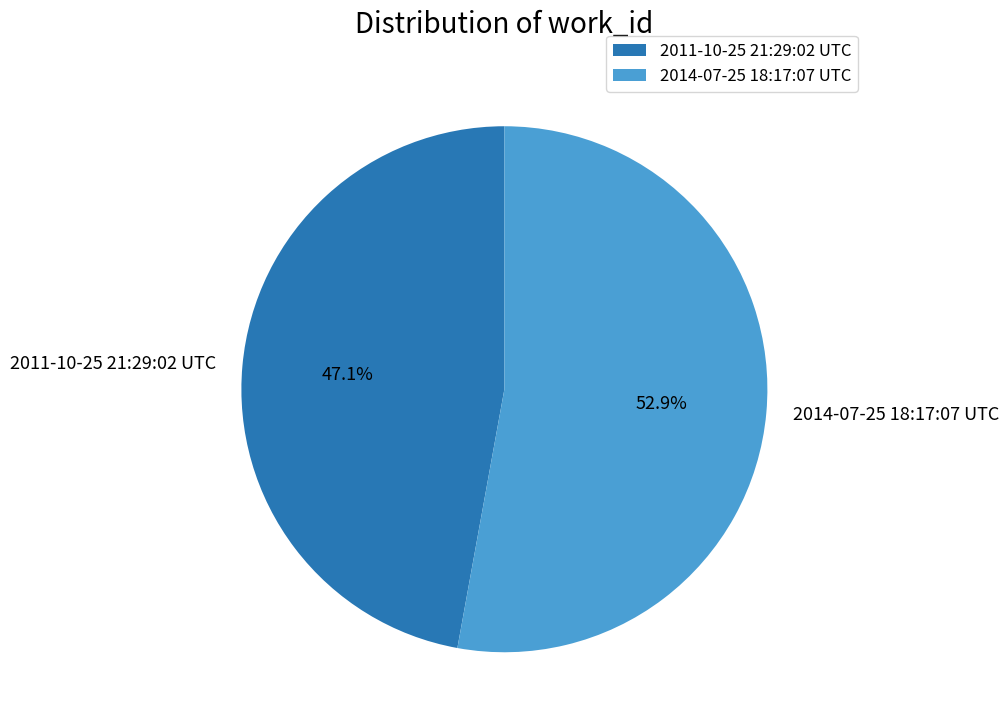

Is there any slice that represents more than half of the pie?

Yes